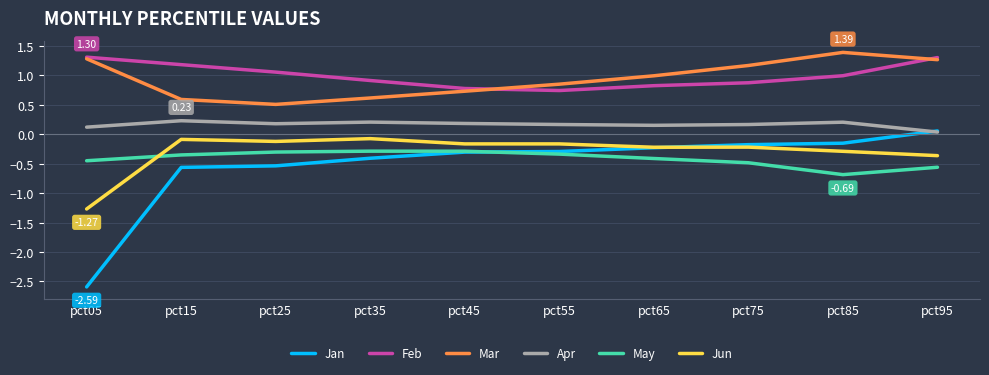

True or false: Apr and Mar intersect in this chart.

False